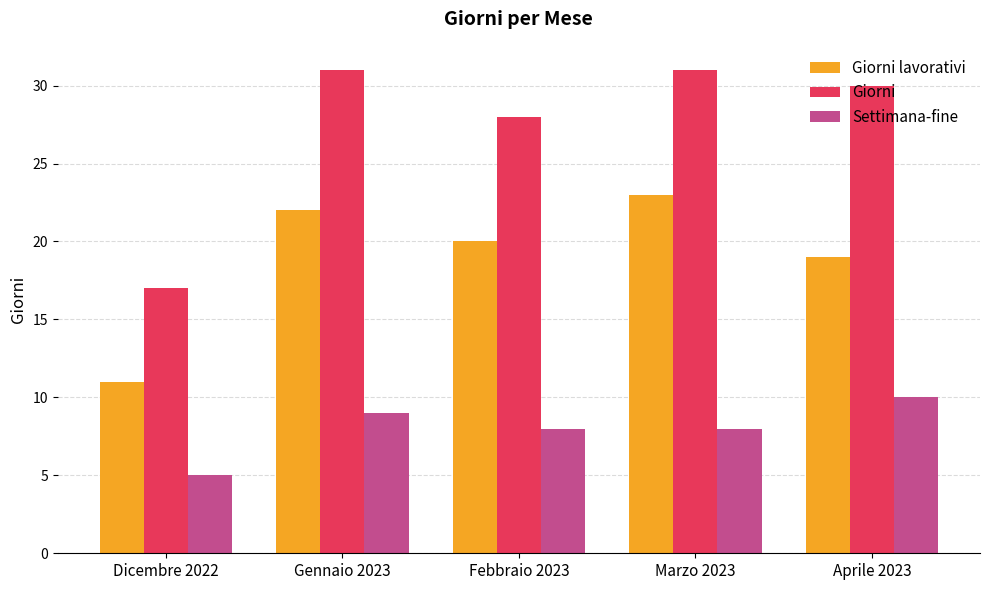

Are the bars grouped side by side (vs. stacked)?

Yes